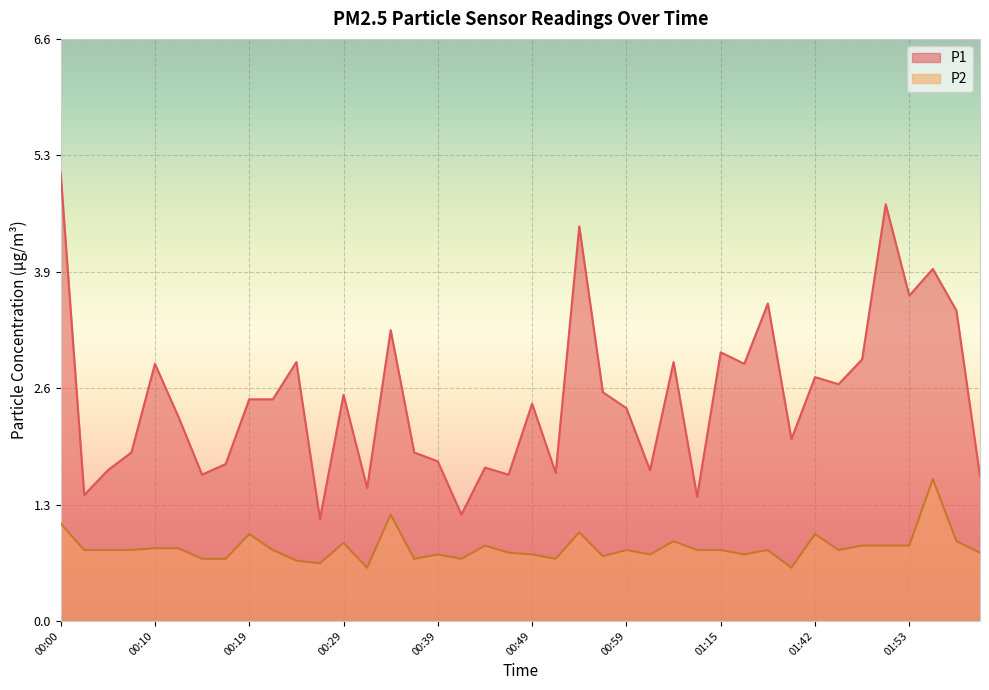

Is the value of P1 at 00:47 greater than the value of P2 at 01:32?

Yes